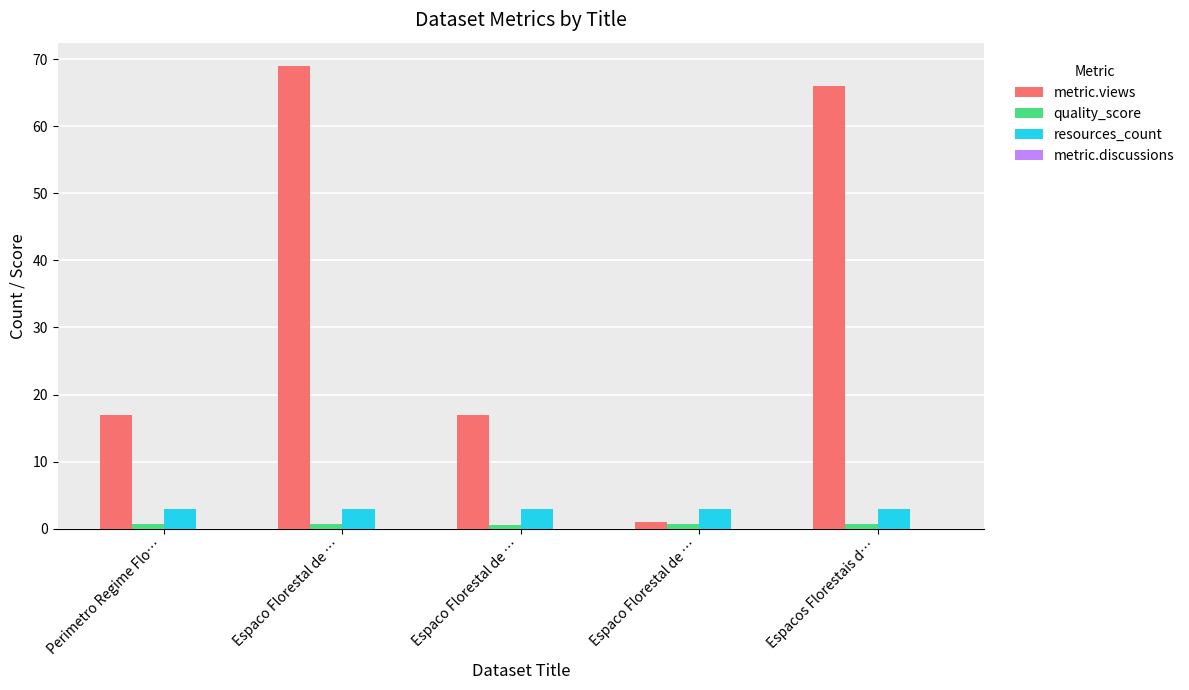

What is the maximum value for quality_score?

0.7